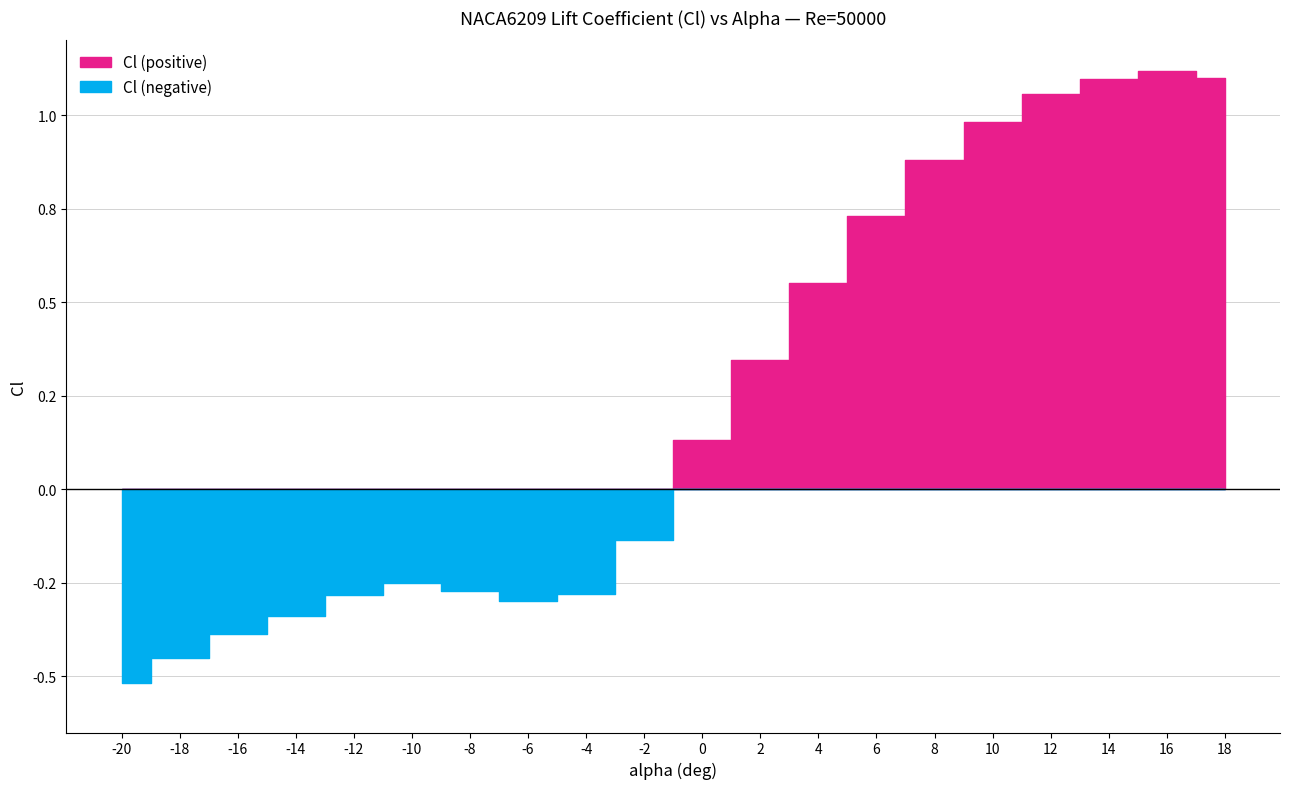

What are all the series names shown in the legend?

Cl (positive), Cl (negative)